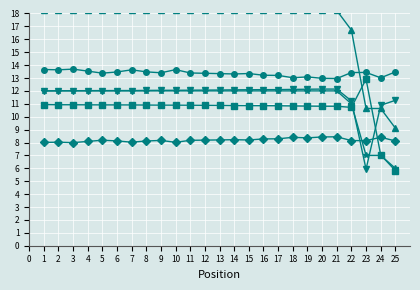

What is the approximate value of Total Laps at 2?

12.0